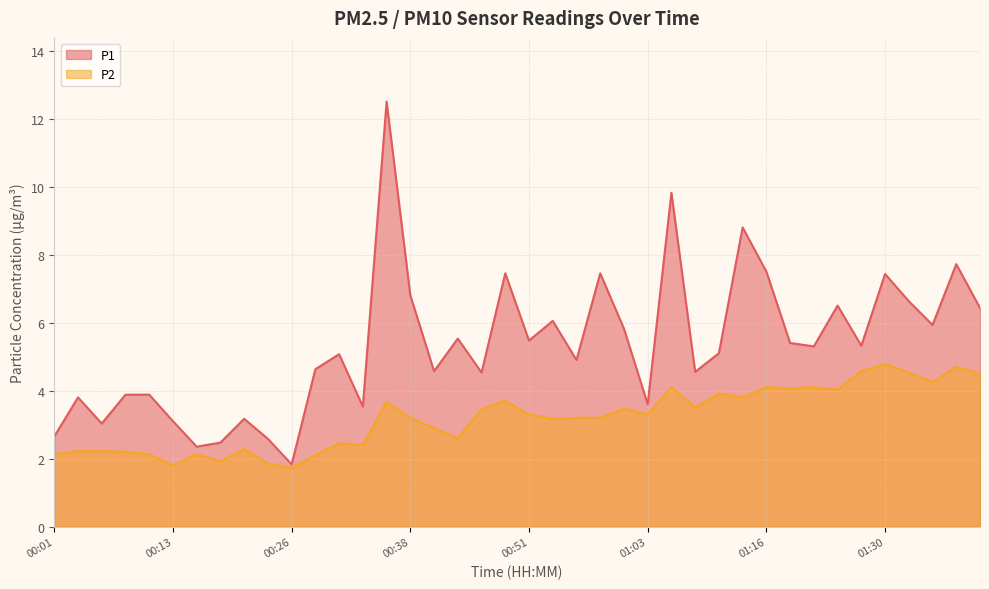

At which category is the sum across all series the highest?

00:36